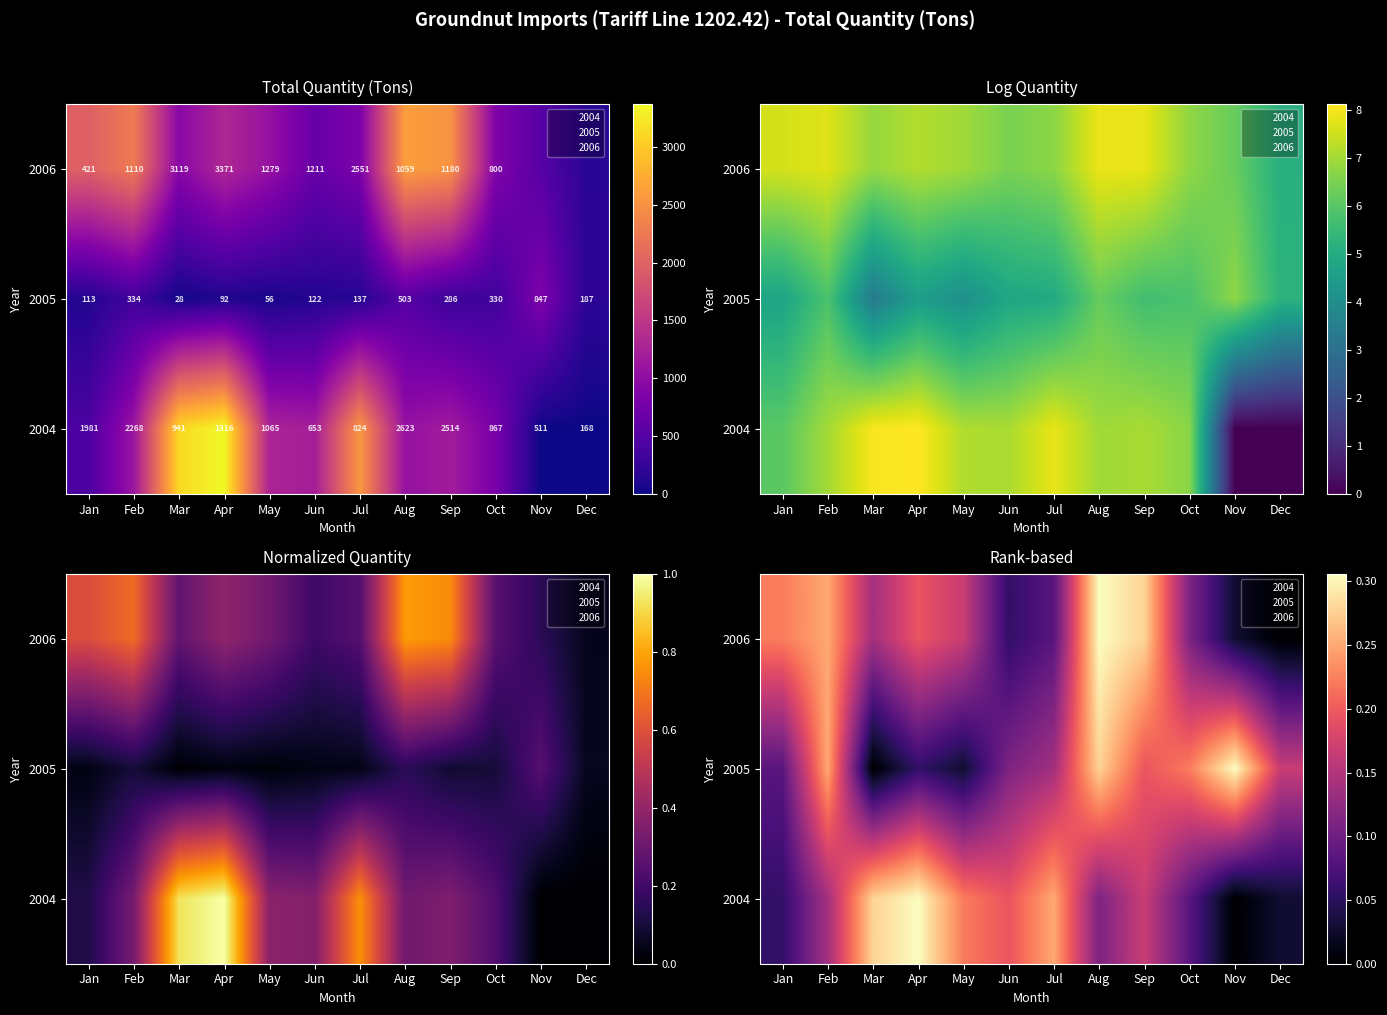

Which series has the largest range (max minus min)?

2006